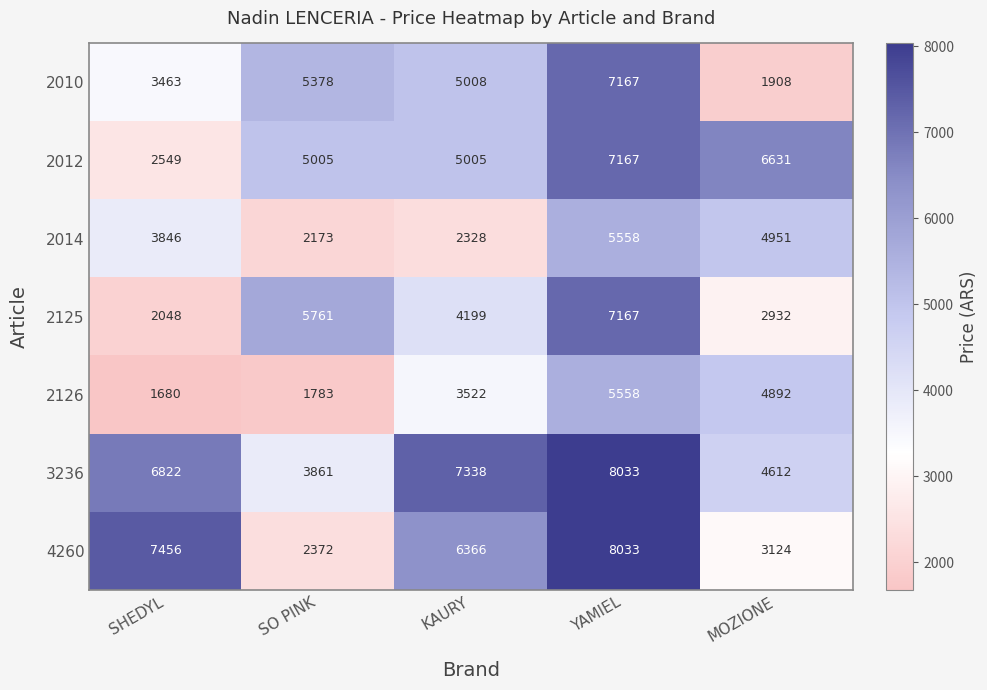

Which label corresponds to the largest value in the chart?

YAMIEL